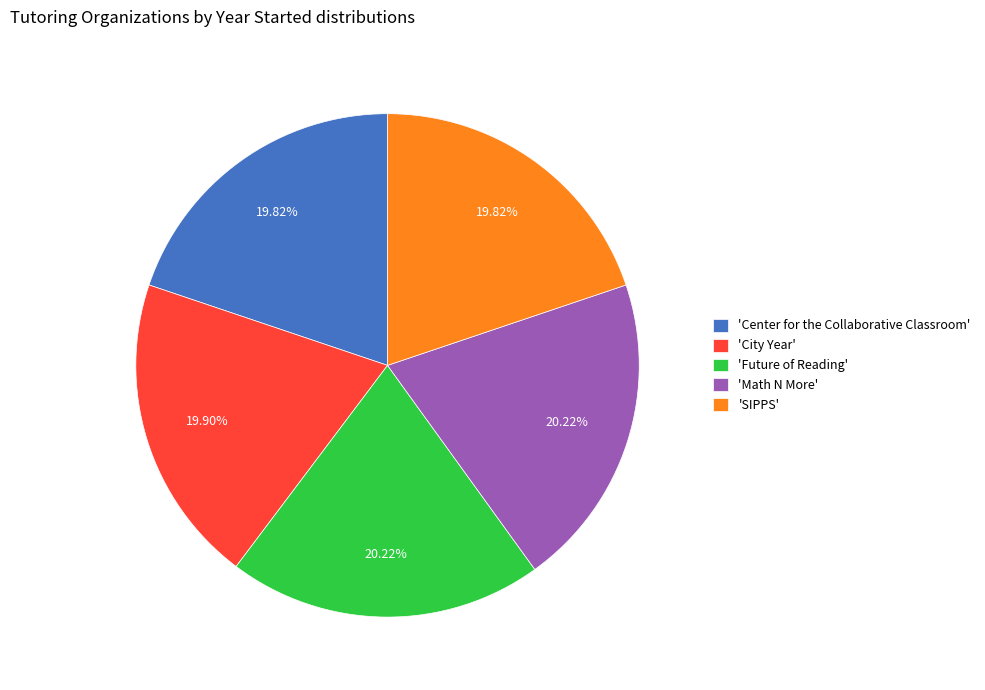

Does any single category account for the majority?

No